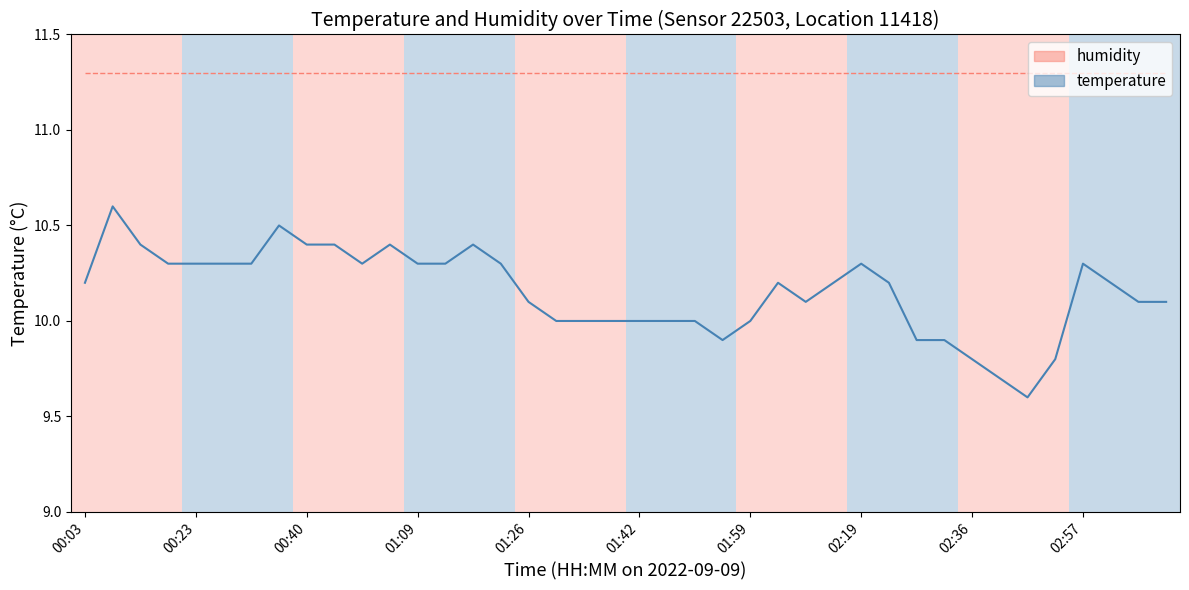

What is the smallest value displayed?

9.6